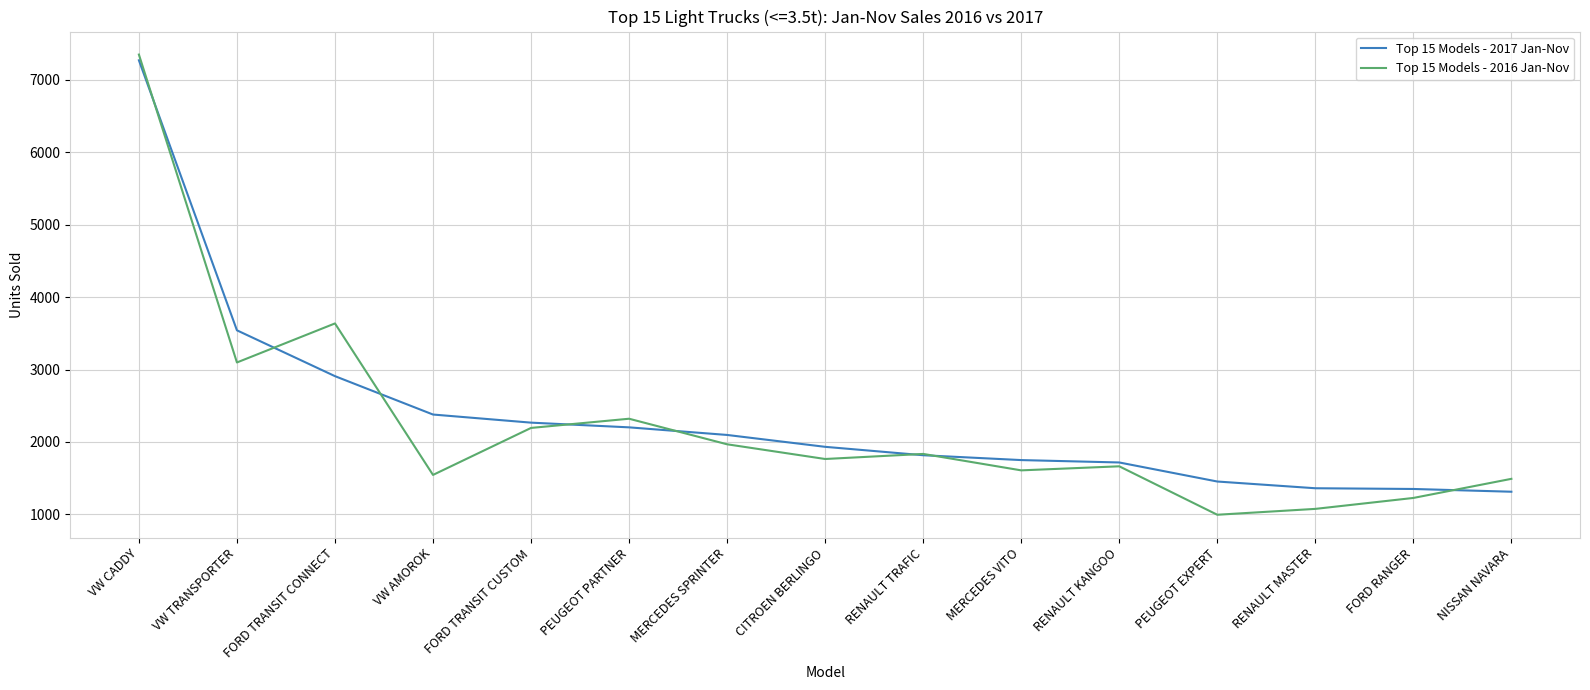

How many categories are shown in the chart?

15